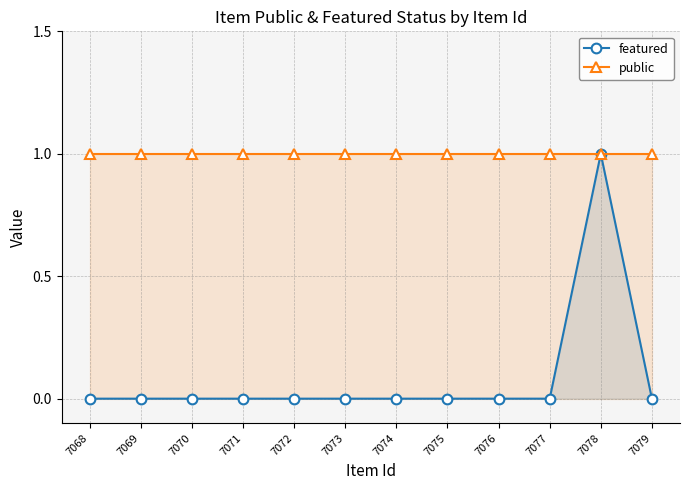

Does the chart have visible grid lines?

Yes